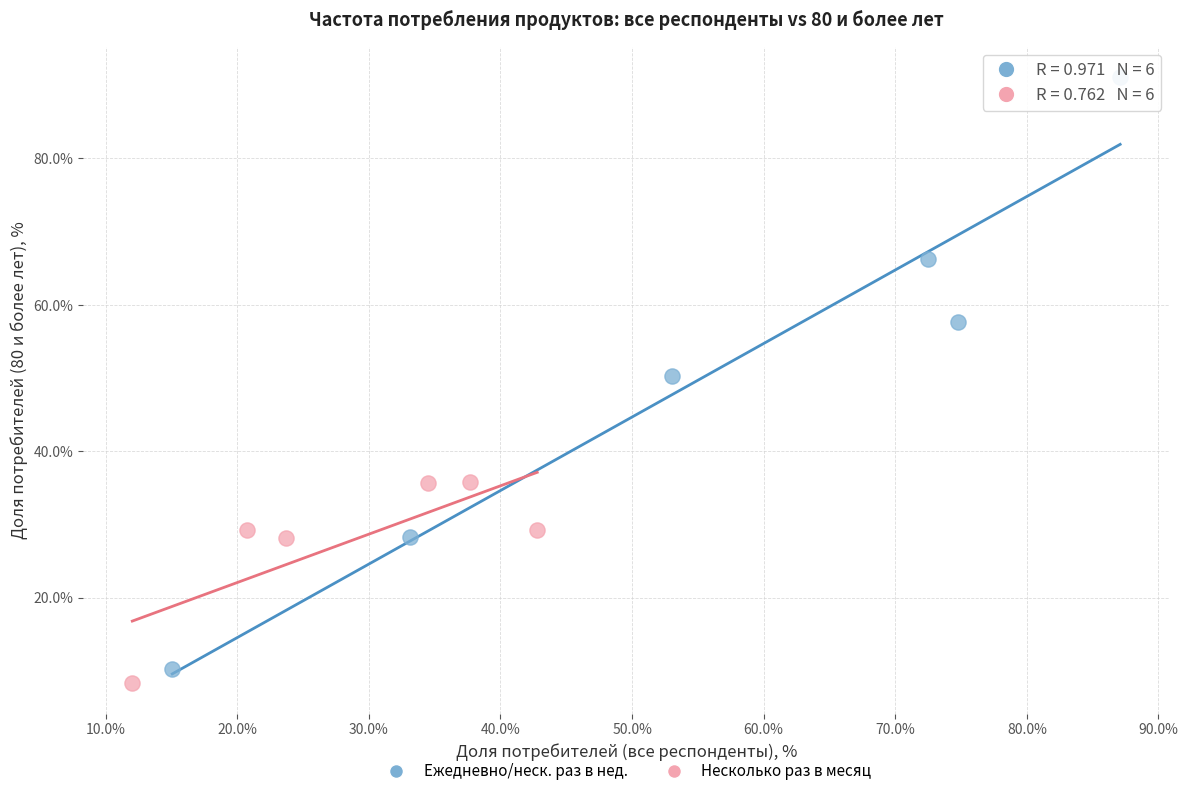

What are all the series names shown in the legend?

Ежедневно/неск. раз в нед., Несколько раз в месяц